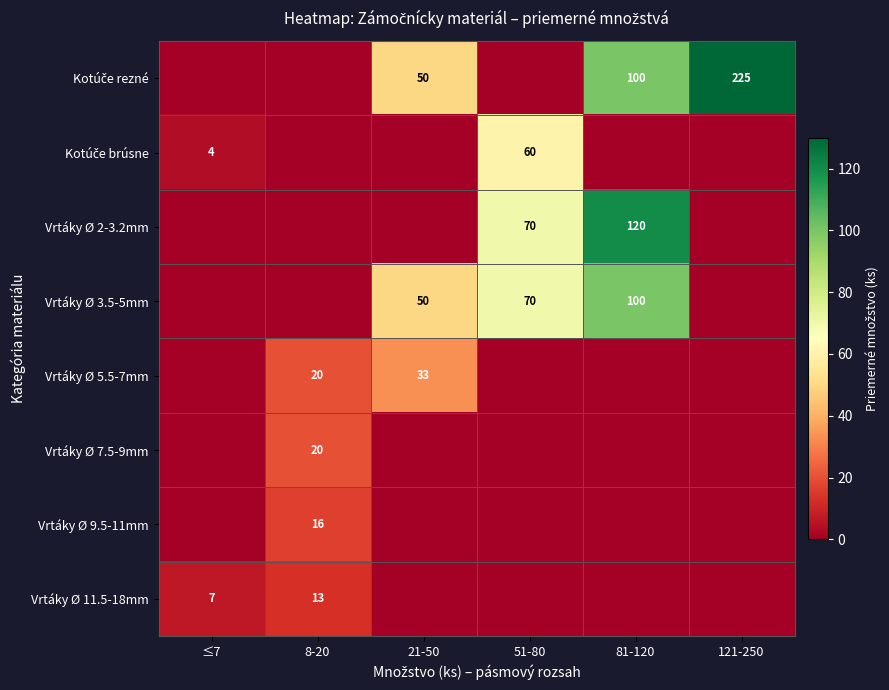

What is the total value across all series at ≤7?

11.0